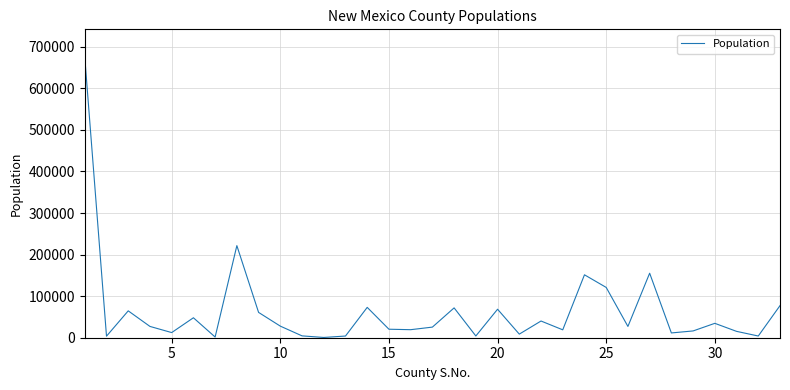

What is the difference between the maximum and minimum values?

673754